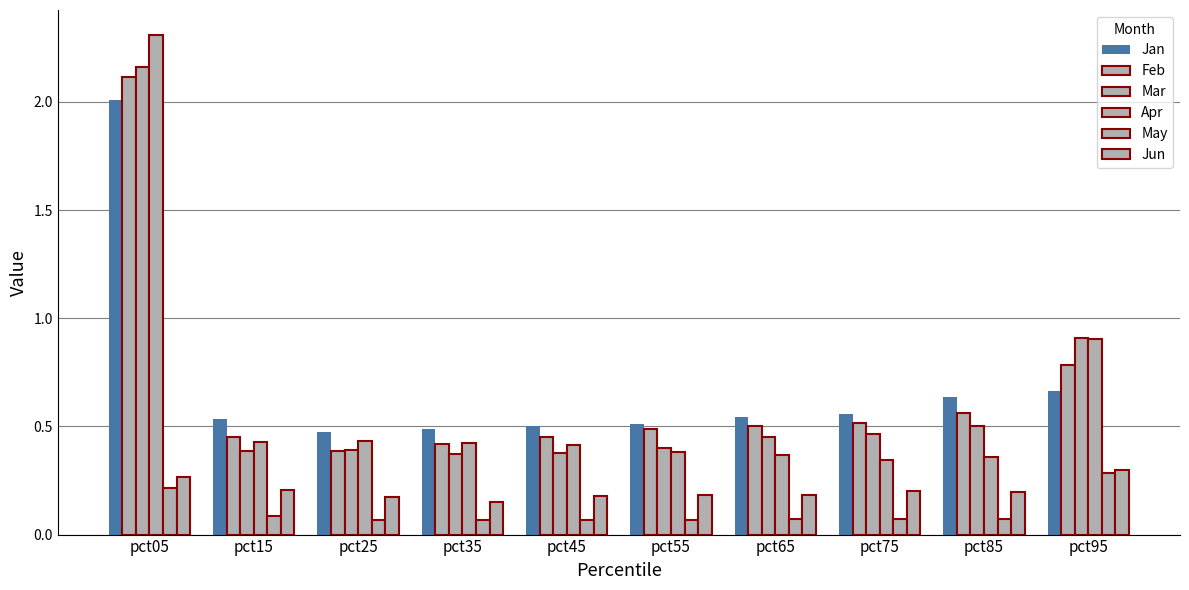

Which series has the widest spread of values?

Apr